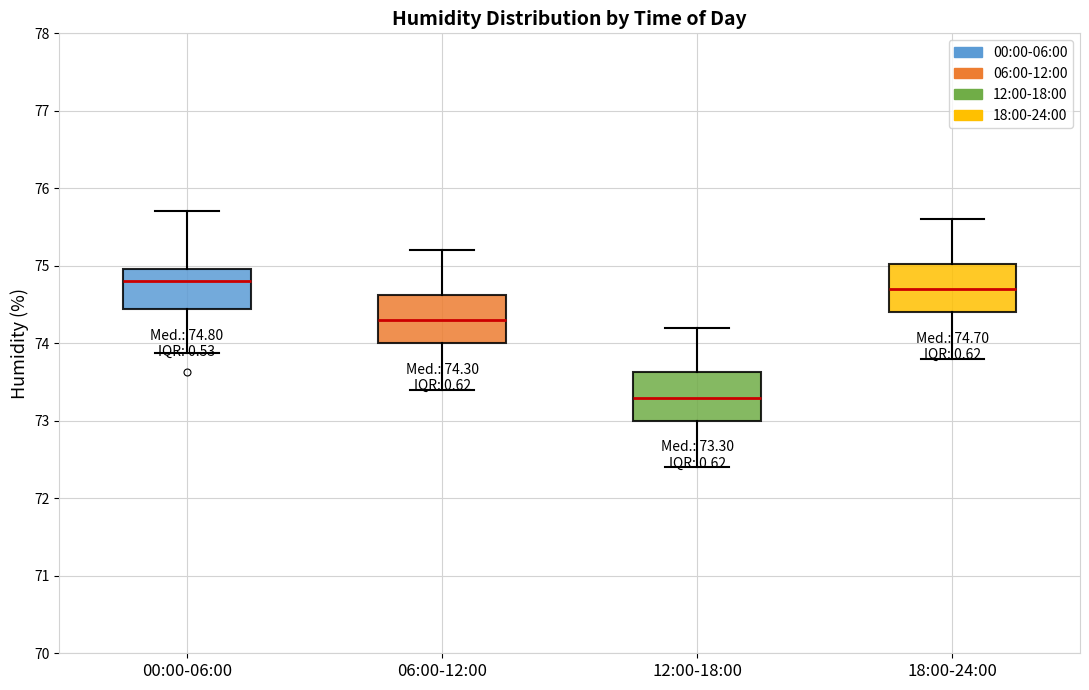

Which box's median line is the lowest?

12:00-18:00